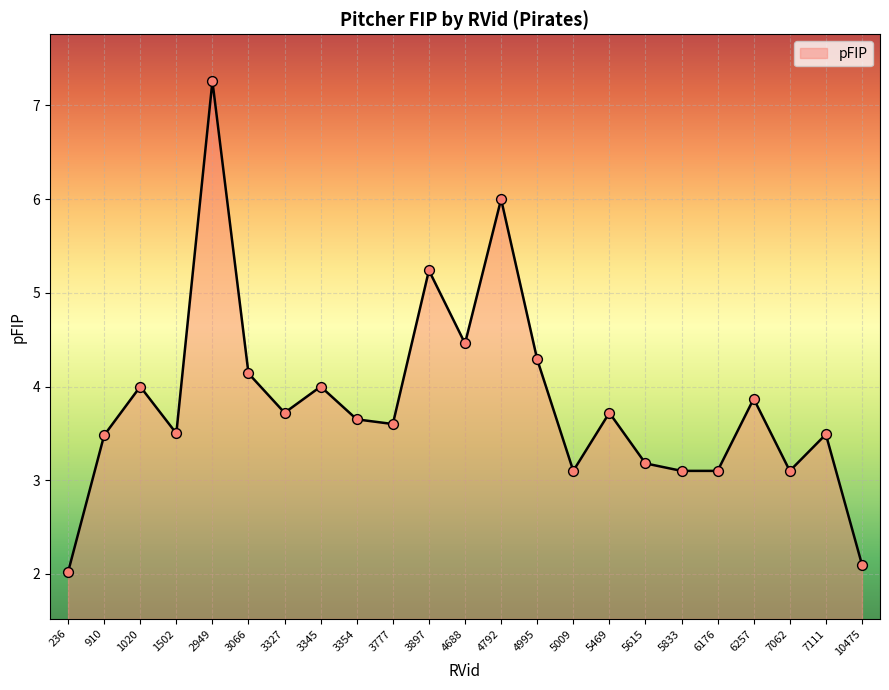

Which has a higher value, 1502 or 5615?

1502